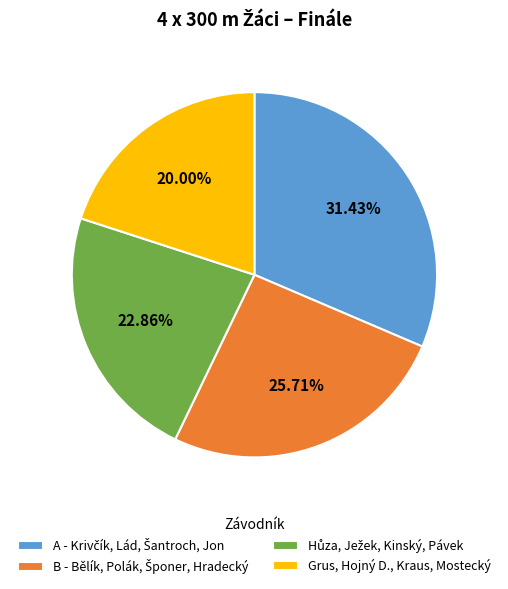

Does Grus, Hojný D., Kraus, Mostecký represent more than half of the total?

No